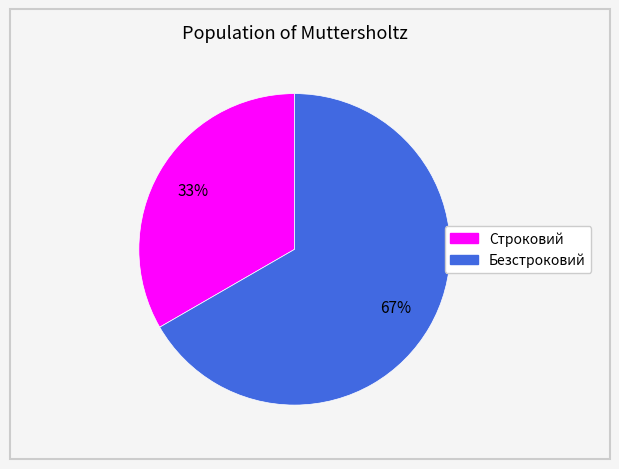

Between Строковий and Безстроковий, which is larger?

Безстроковий